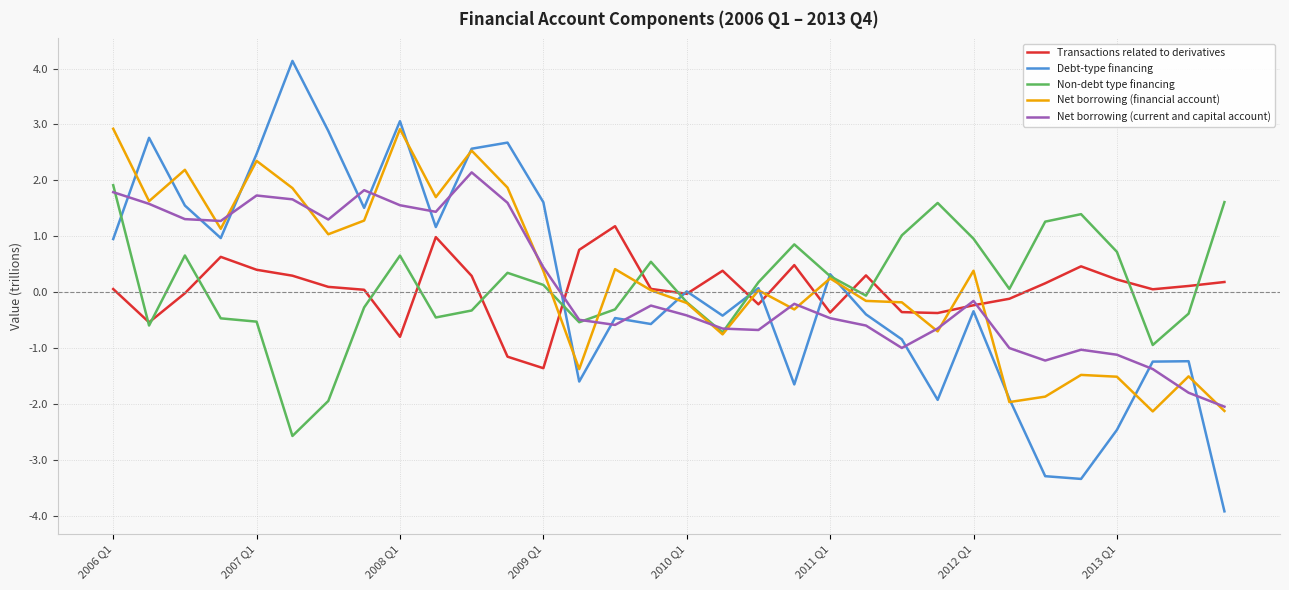

How many positive values does the Net borrowing (current and capital account) series have?

13